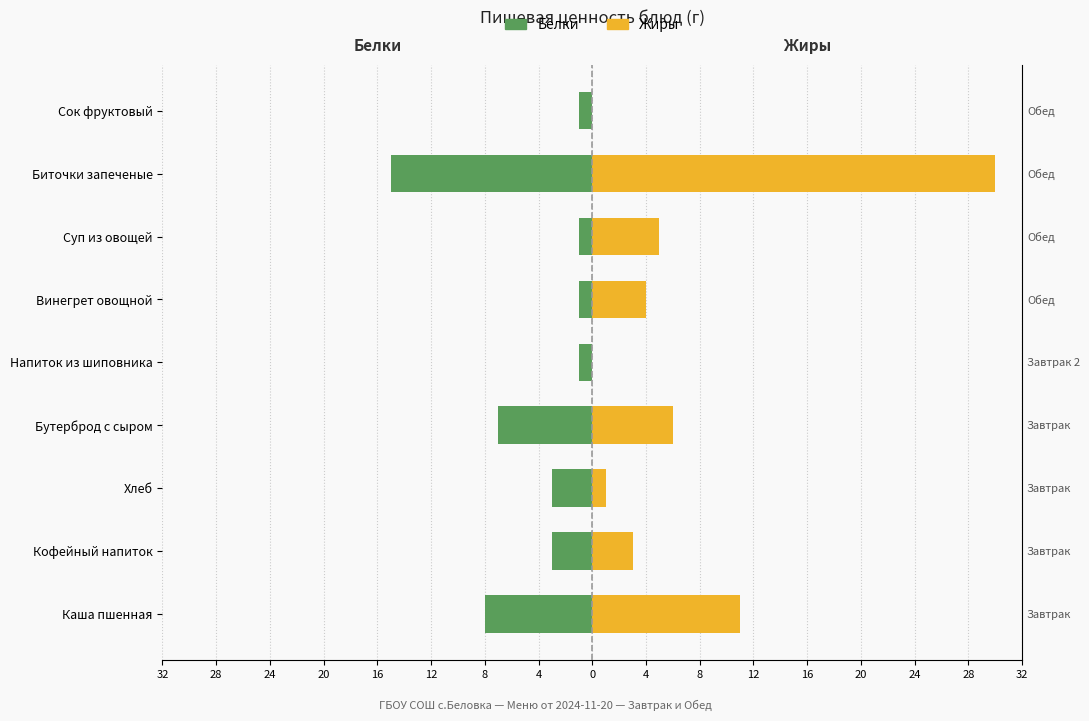

How many bars are there in total?

18